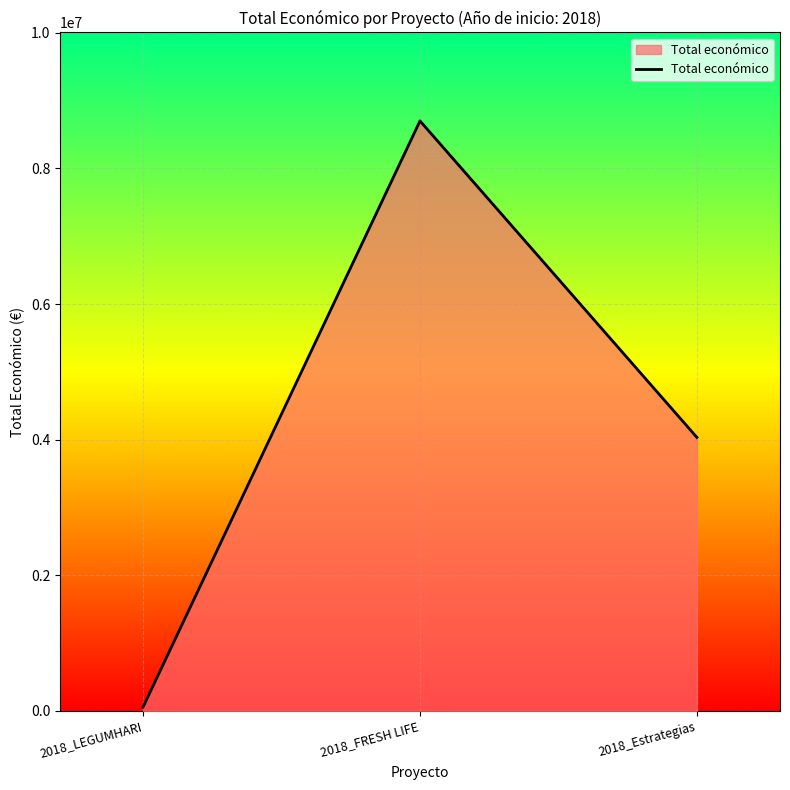

List the labels in order of value, smallest first.

2018_LEGUMHARI, 2018_Estrategias, 2018_FRESH LIFE